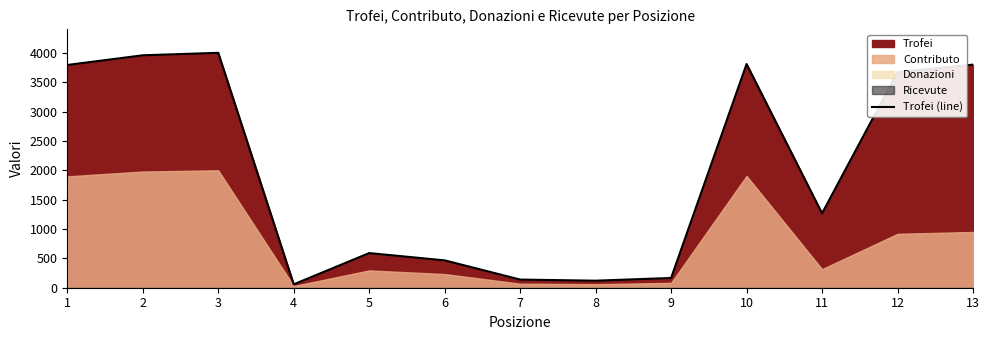

What is the change in value from 10 to 13?

-10